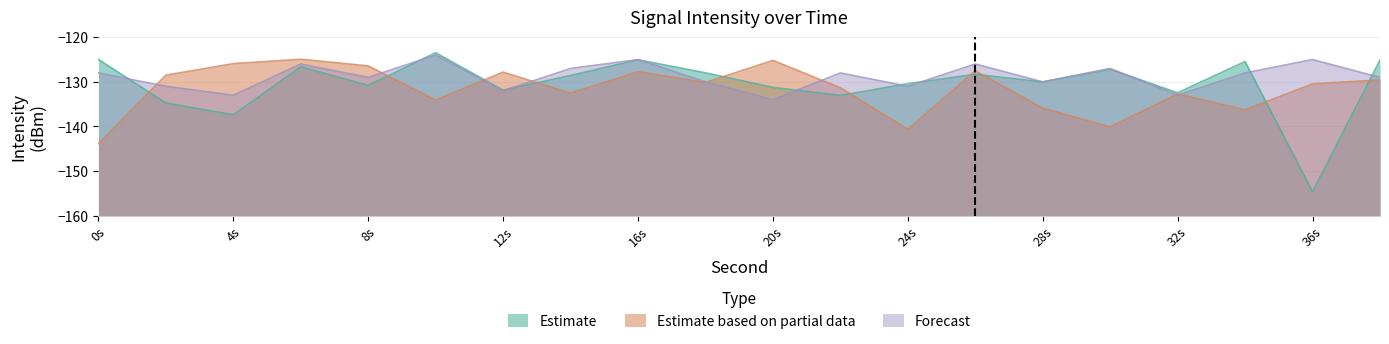

Between 20s and 24s, which series saw the biggest shift?

Estimate based on partial data